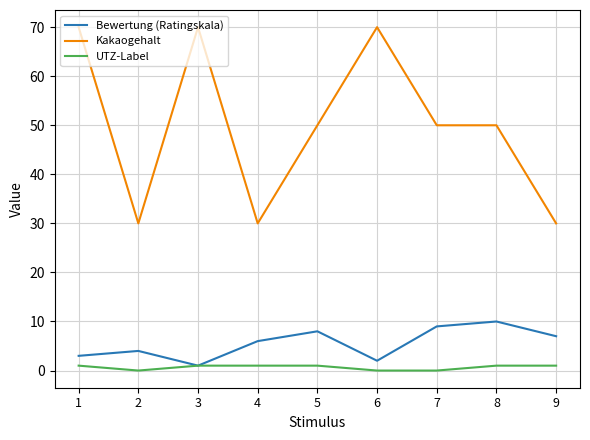

Read the Bewertung (Ratingskala) value at 7.

9